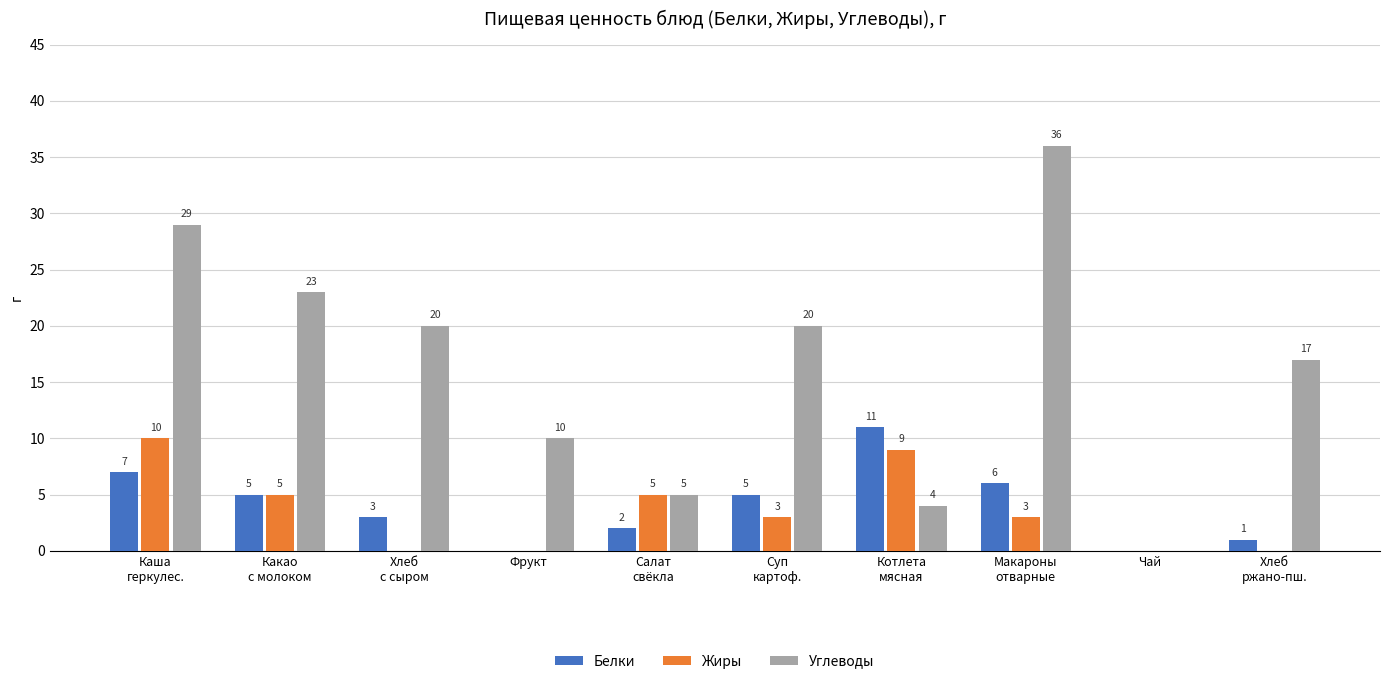

What is the maximum value for Белки?

11